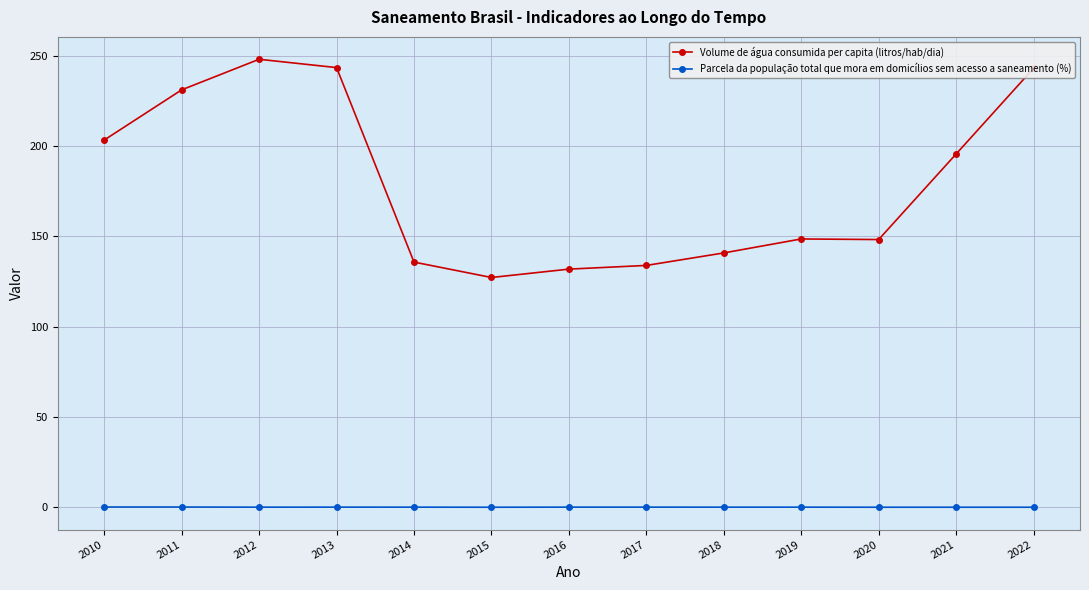

At which category does Volume de água consumida per capita (litros/hab/dia) reach its first local valley?

2015